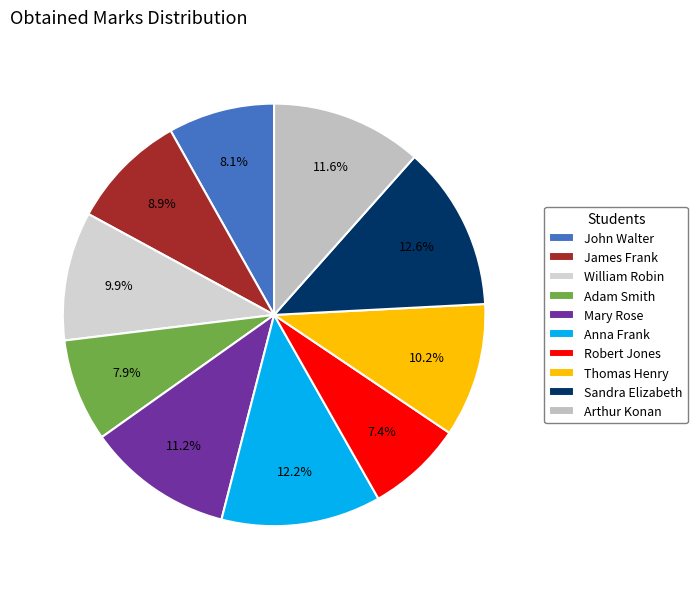

Which category has the smallest portion of the pie?

Robert Jones